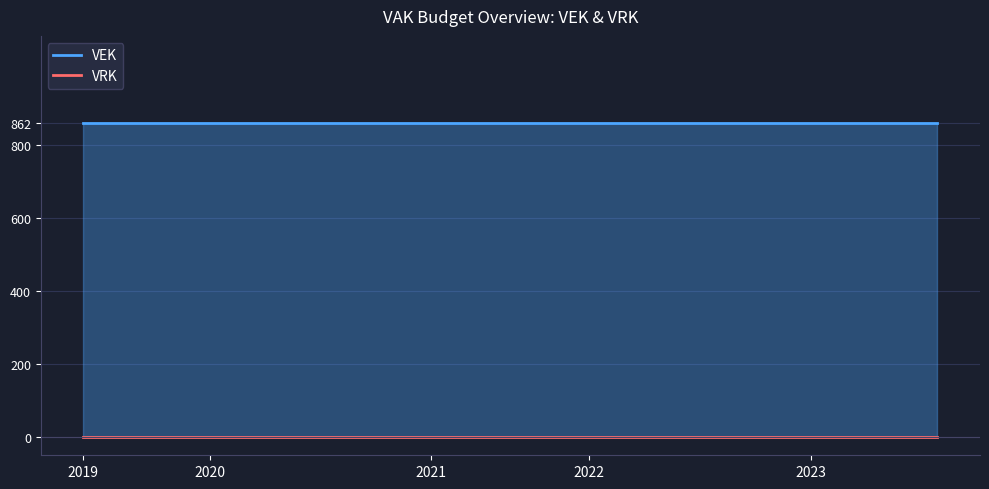

Is the value of VRK at 14 greater than the value of VEK at 20?

No